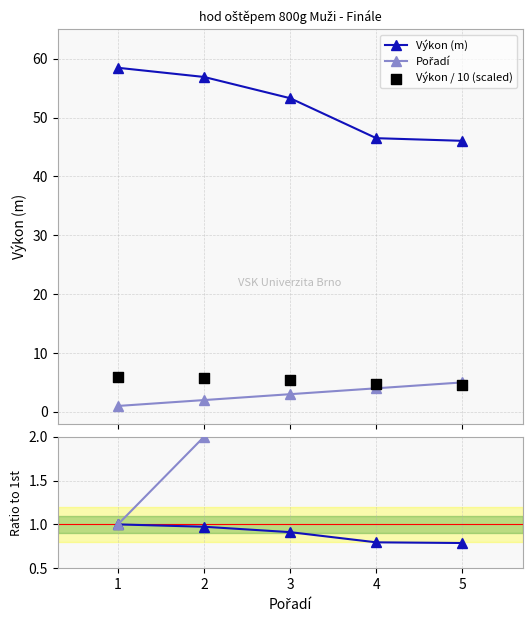

What is the total value across all series at 2?

67.6